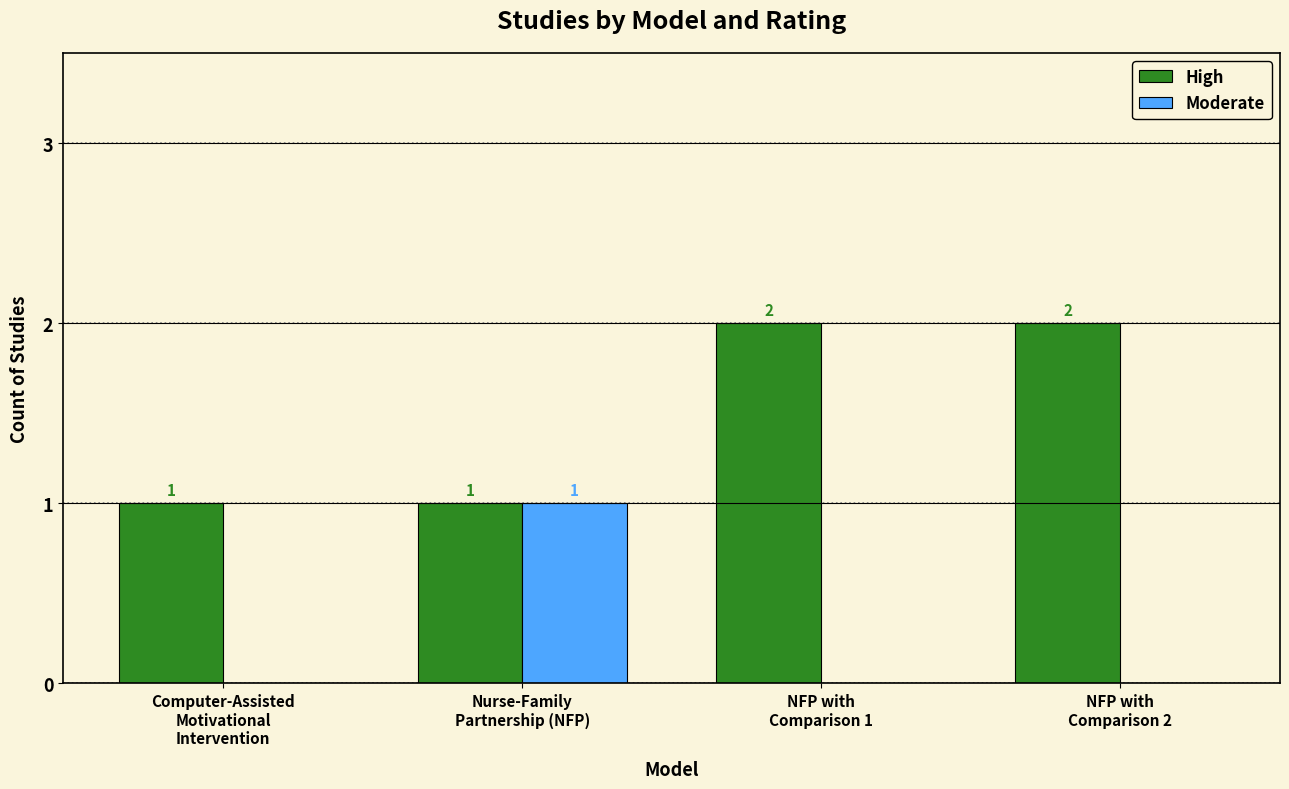

How many High values are between 1 and 2?

4